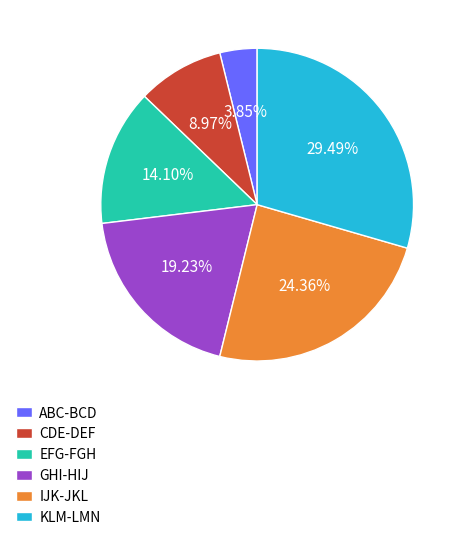

Combined, do CDE-DEF and IJK-JKL account for over 50%?

No